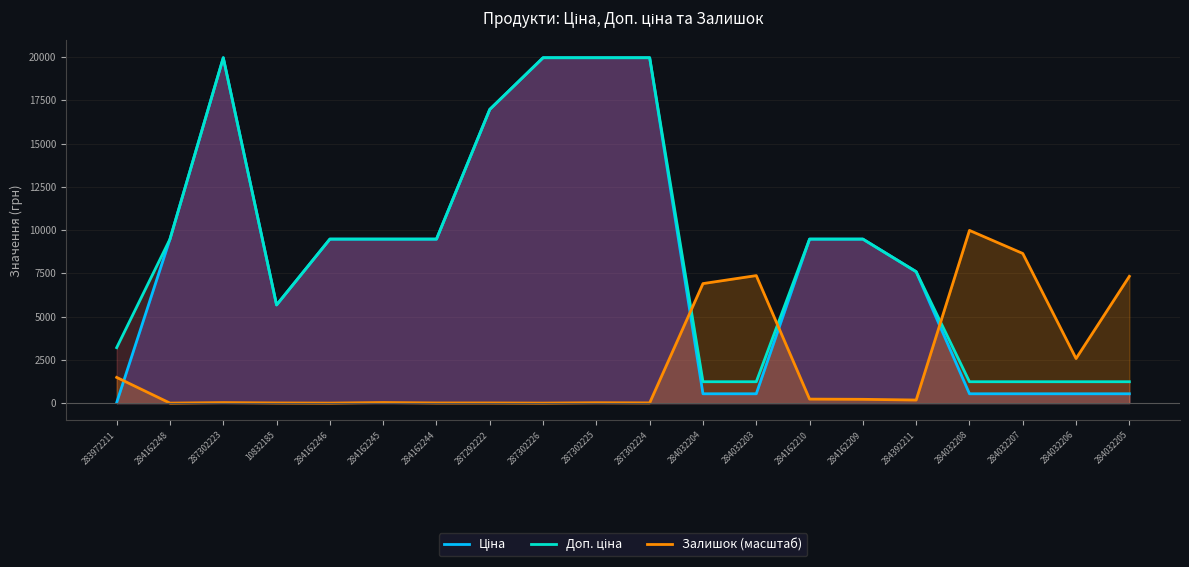

Which series has the largest range (max minus min)?

Ціна